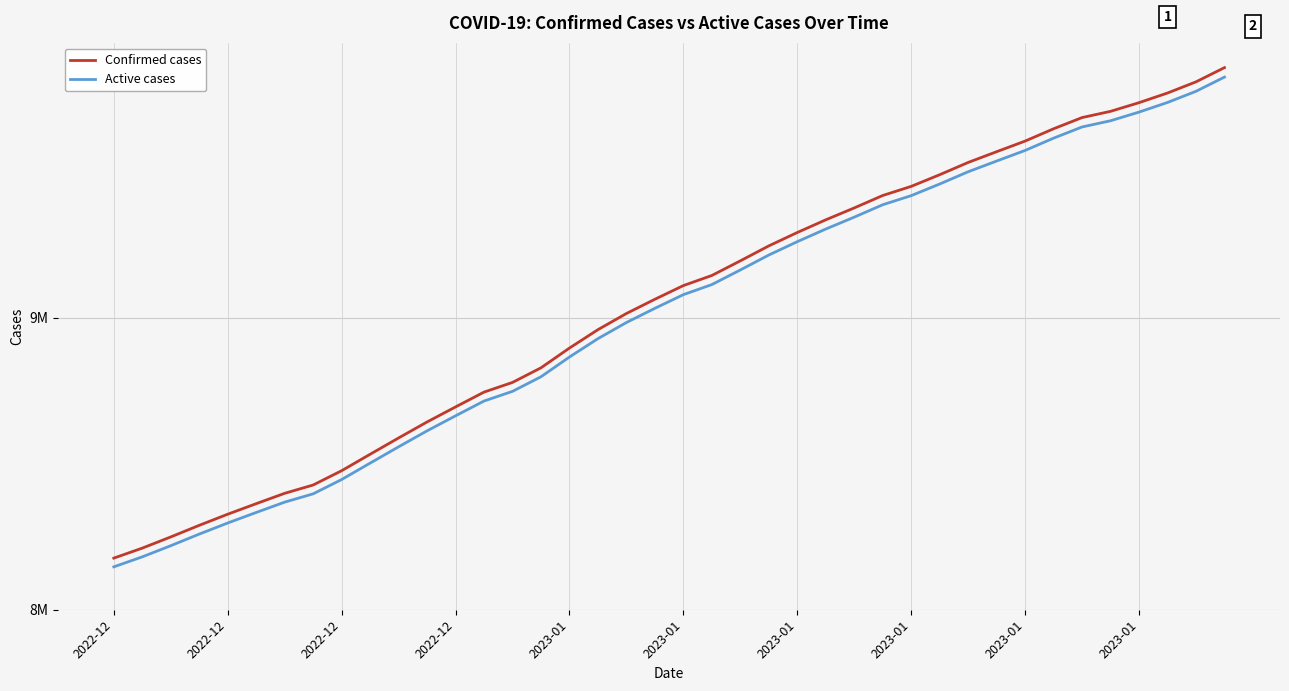

True or false: Active cases and Confirmed cases cross at least once.

False